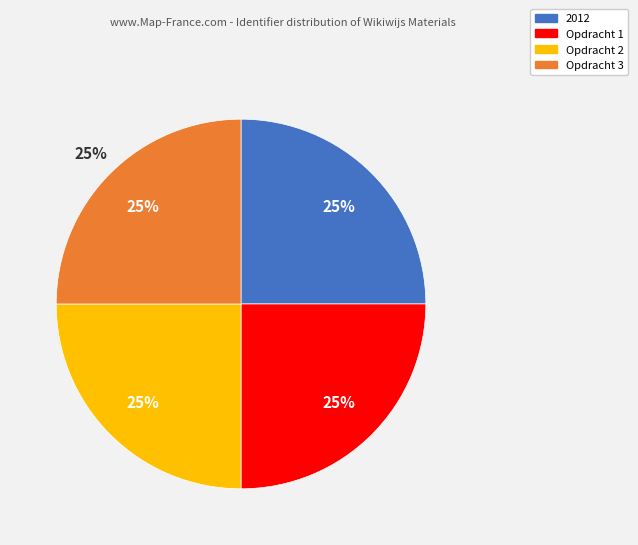

Count the number of slices in the pie.

4